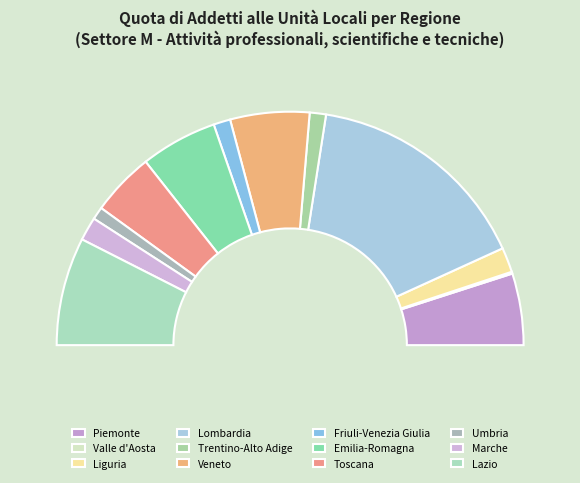

What percentage is the Trentino-Alto Adige slice, to the nearest percent?

2%